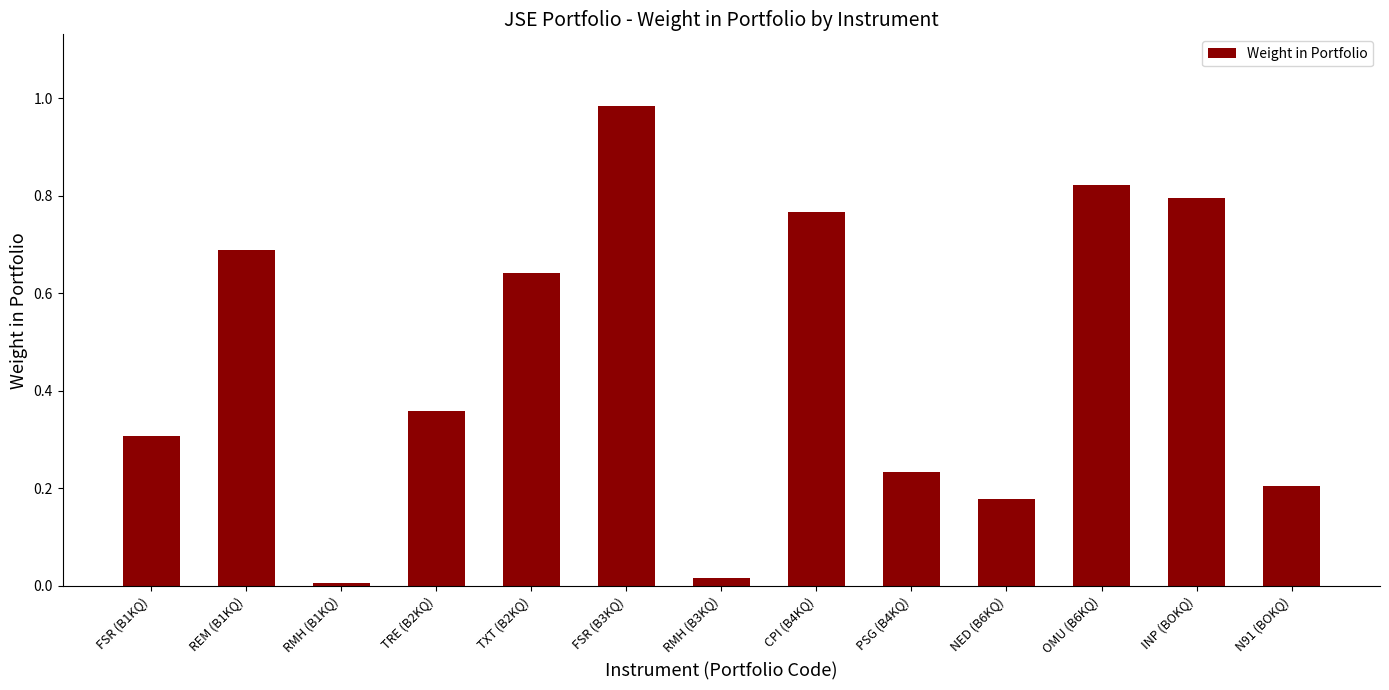

Between TRE (B2KQ) and OMU (B6KQ), which is larger?

OMU (B6KQ)